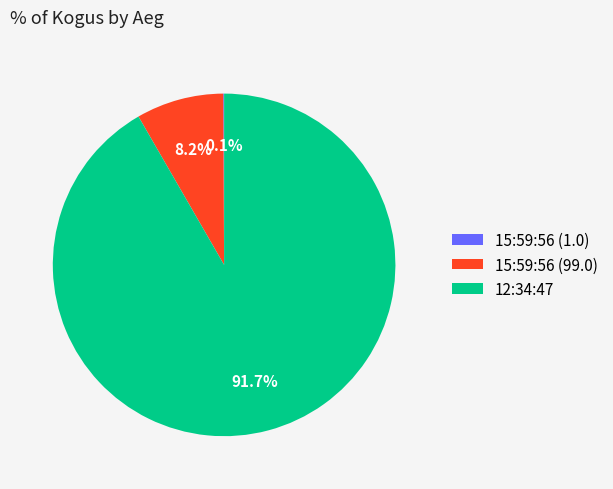

Is there a majority slice in this chart?

Yes